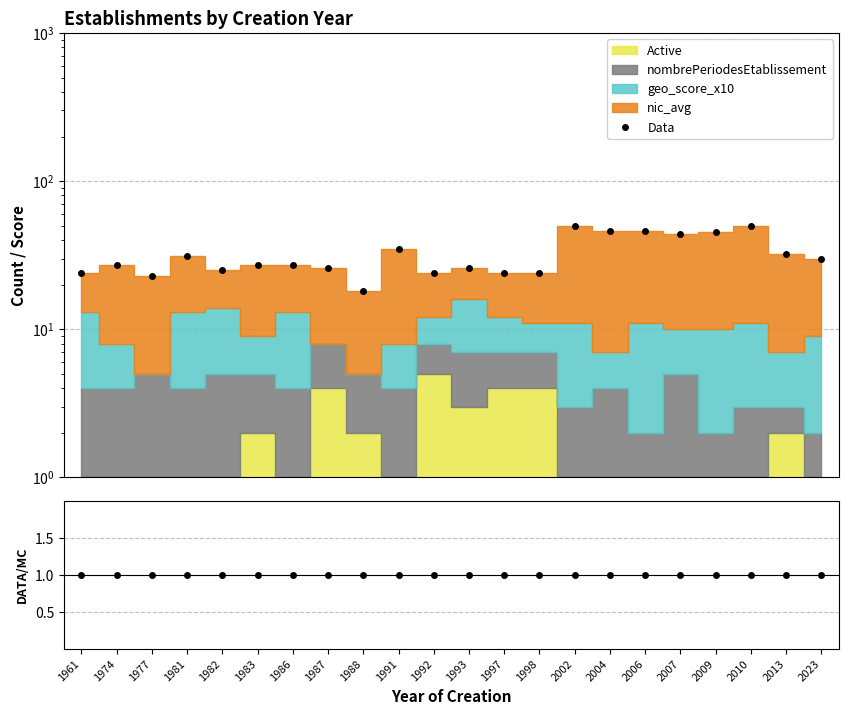

What is the difference between the Data values at 1982 and 1992?

1.0